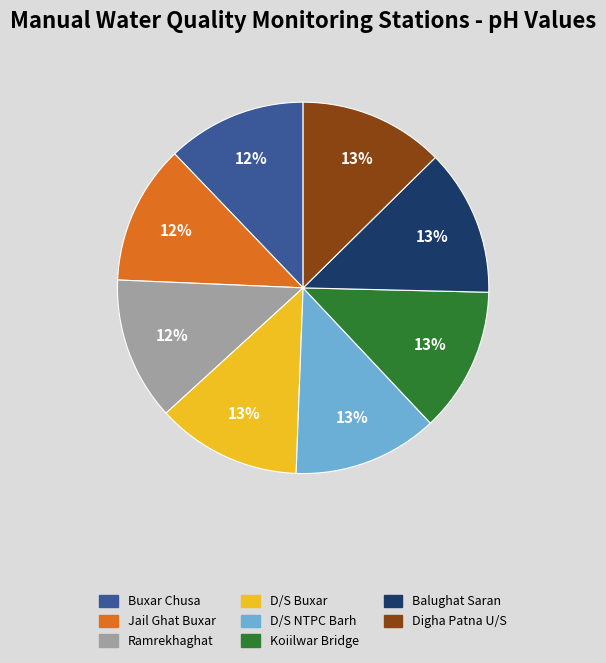

The D/S Buxar slice represents 25% of the pie. True or false?

False